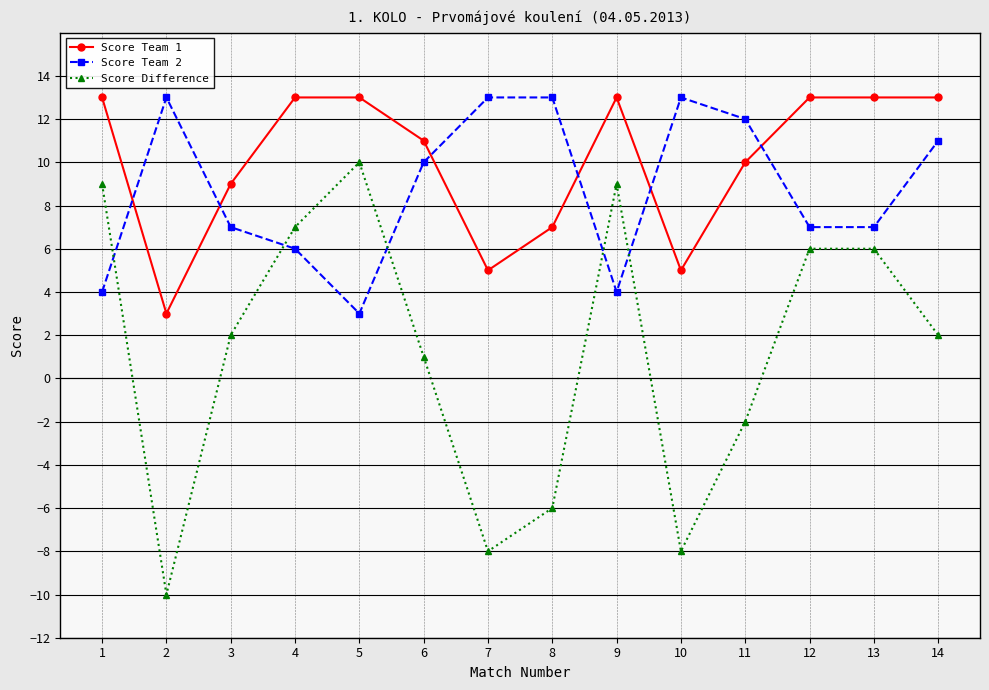

What is the difference between the Score Difference values at 10 and 6?

9